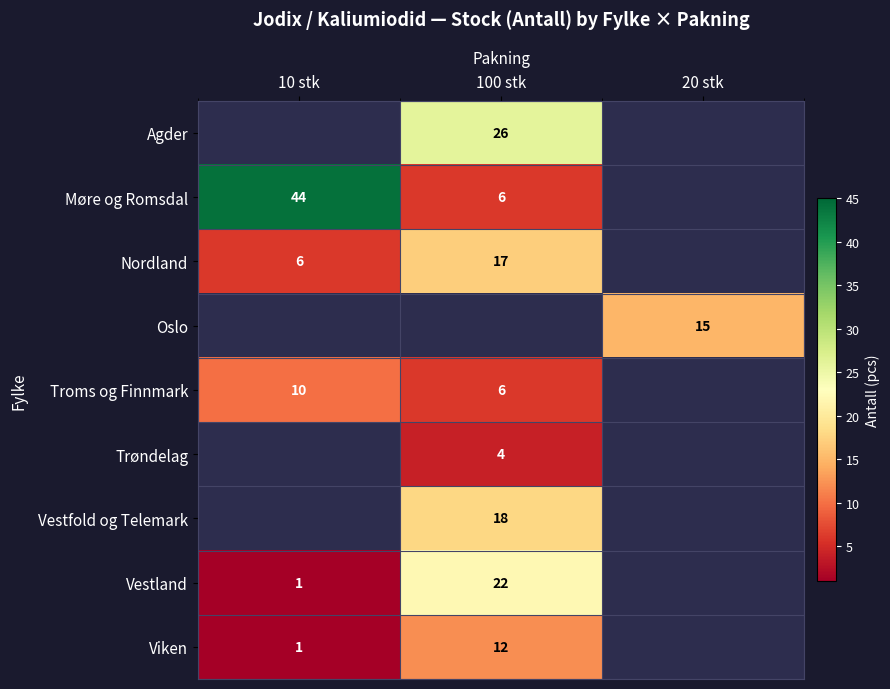

The value of Troms og Finnmark at 100 stk is 6. True or false?

True